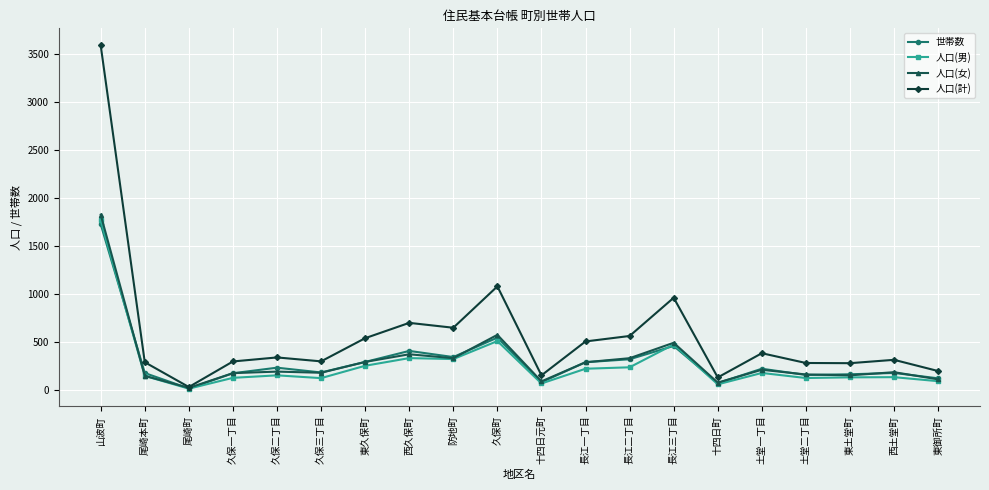

What is the sum of the 人口(男) values at 土堂一丁目 and 久保三丁目?

292